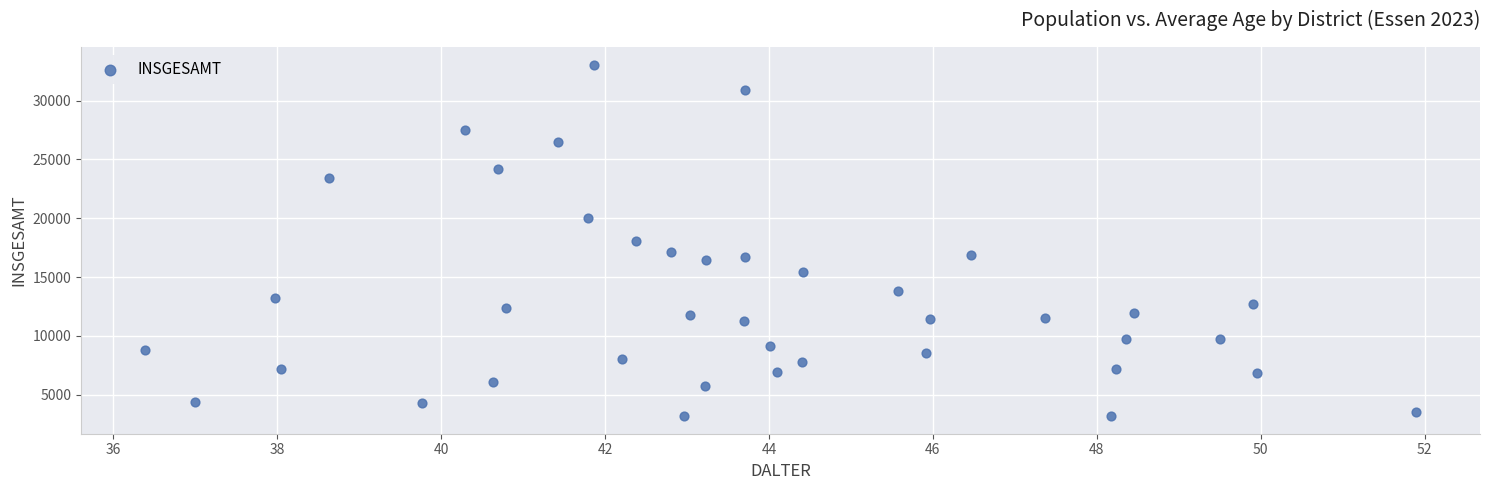

What is the range of Y values (max minus min)?

29871